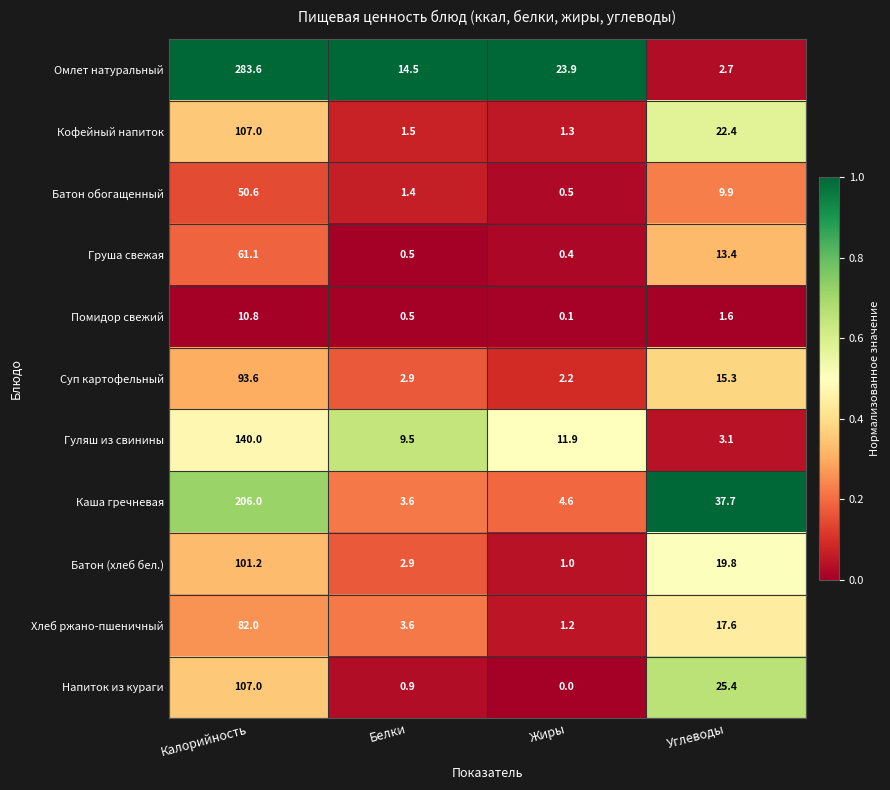

What is the difference between the highest and lowest values at Белки?

14.0